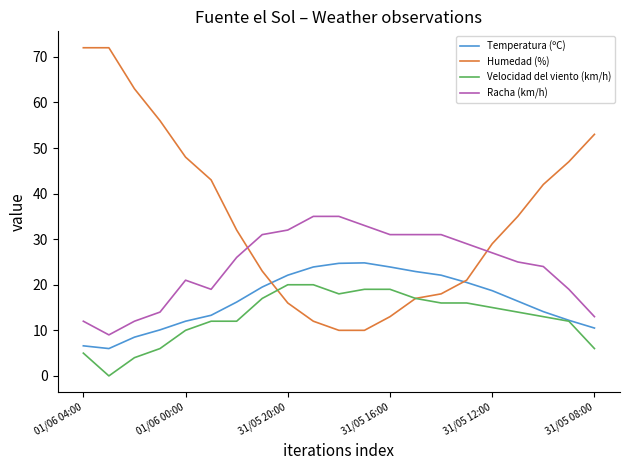

Which series has the widest spread of values?

Humedad (%)